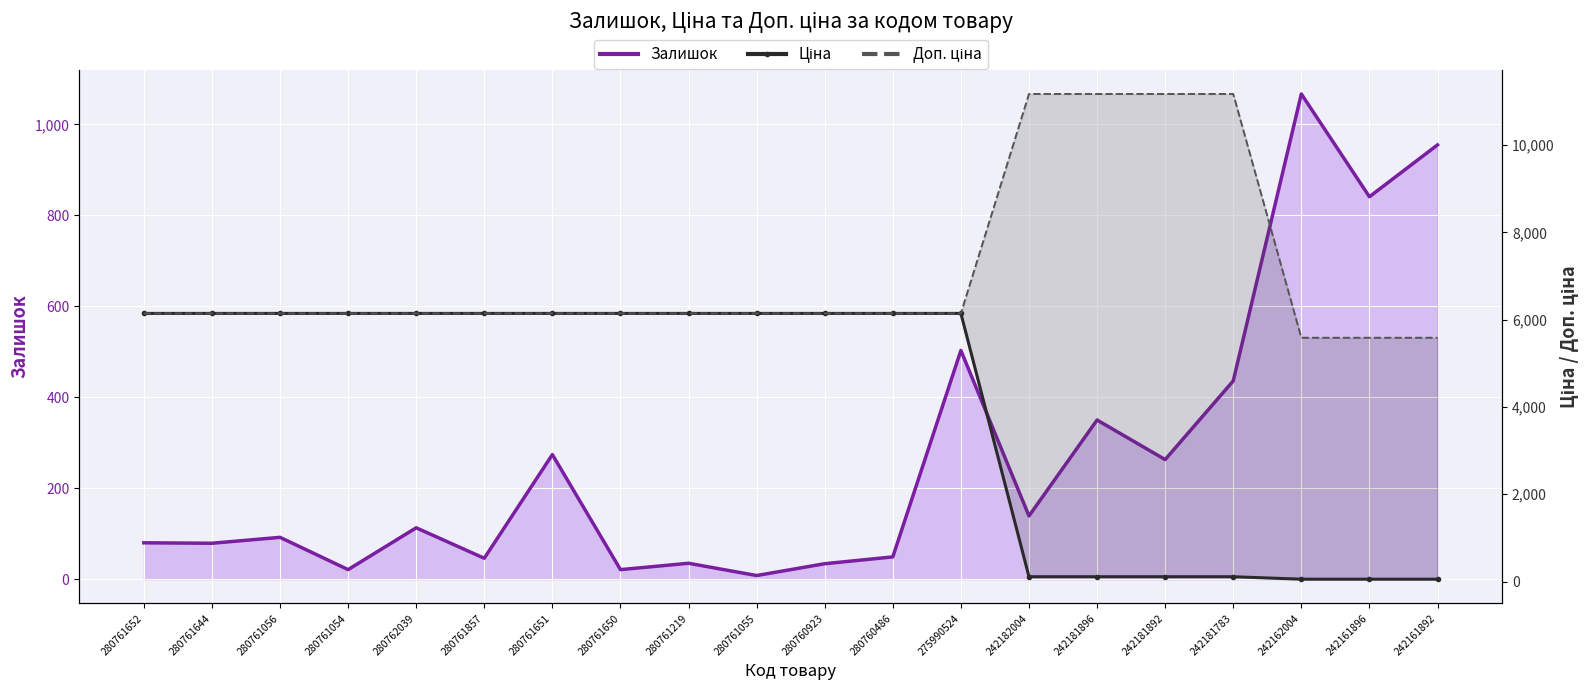

How many distinct data groups are displayed?

3